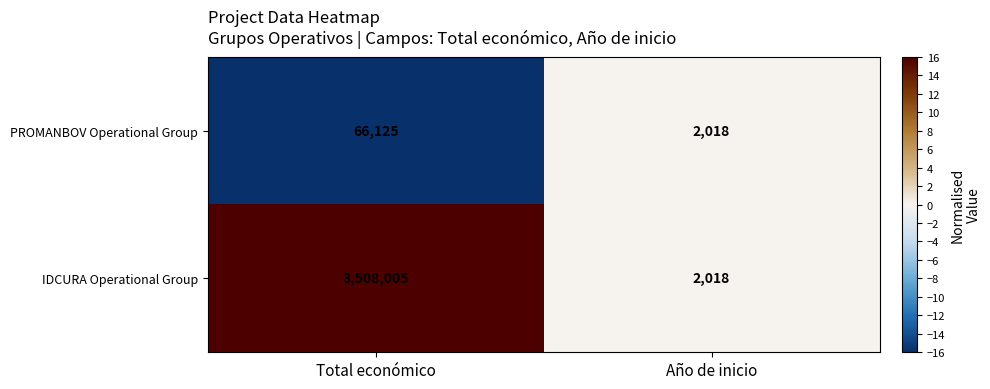

What is the difference between the maximum and minimum values in the PROMANBOV Operational Group series?

64107